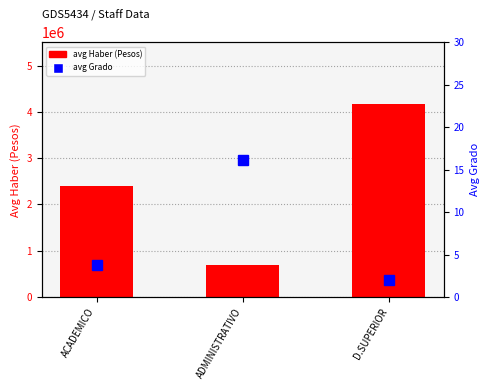

What is the label of the 1st bar from the left?

ACADEMICO